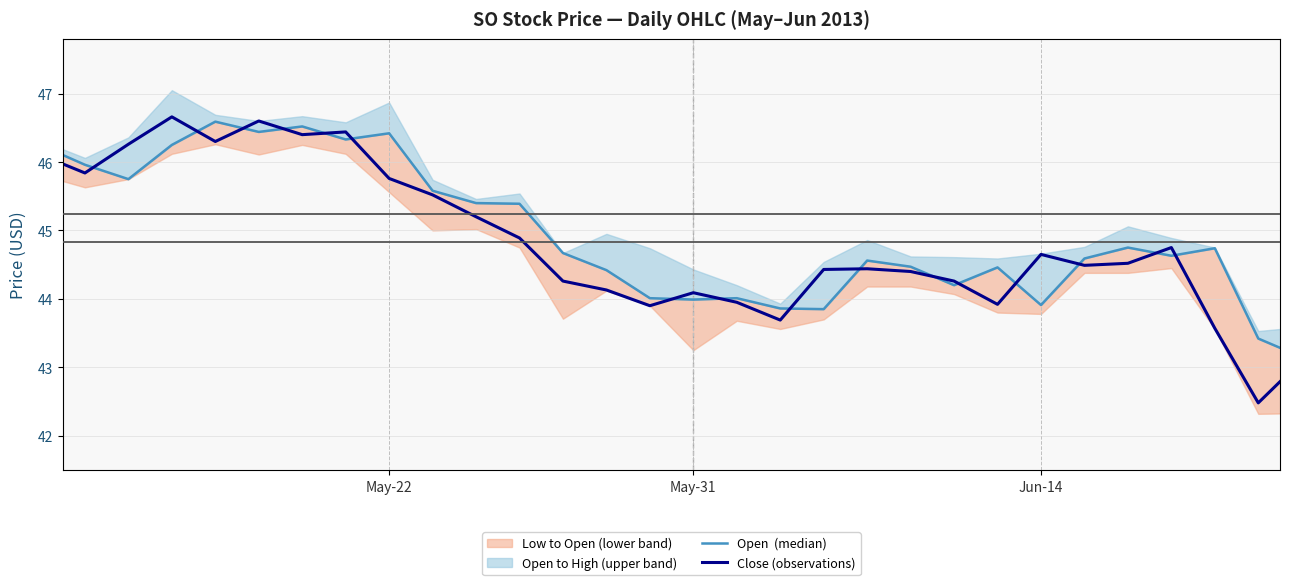

What is the value of the Open  (median) point at the 16th from the left?

44.0